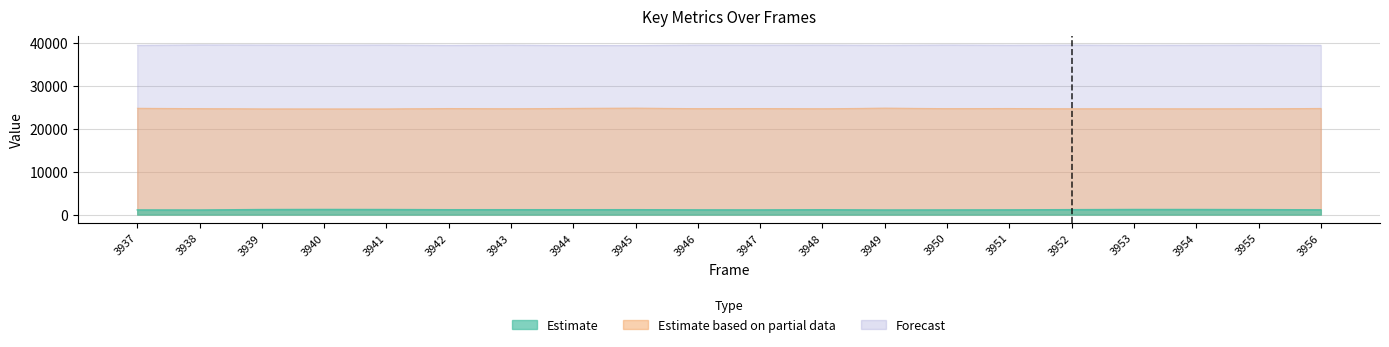

What is the smallest value displayed?

1090